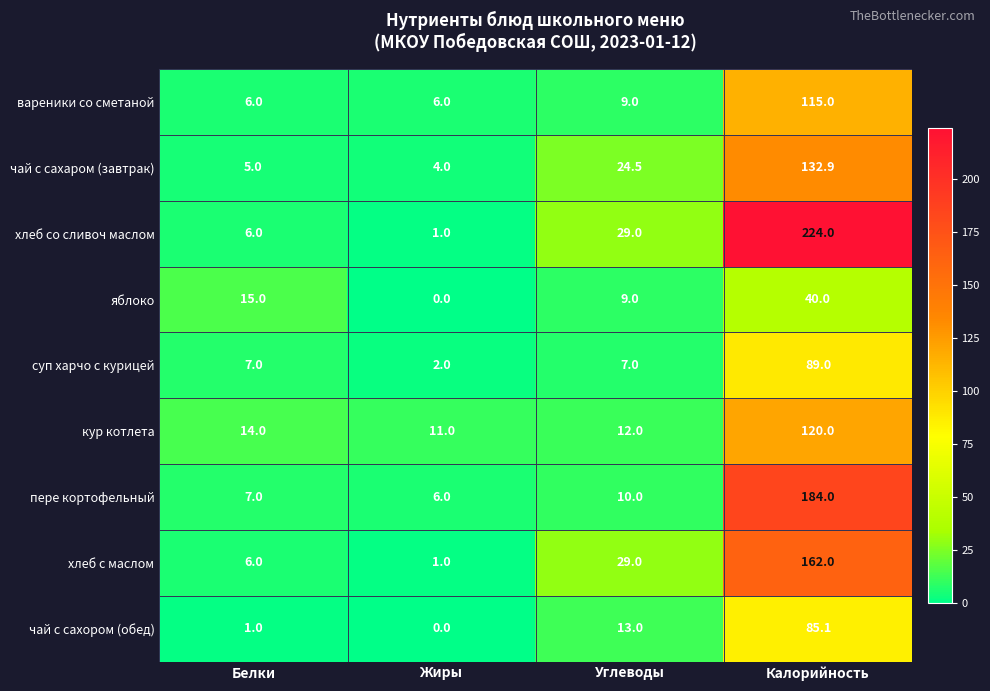

The value of хлеб с маслом at Калорийность is 225.2. True or false?

False